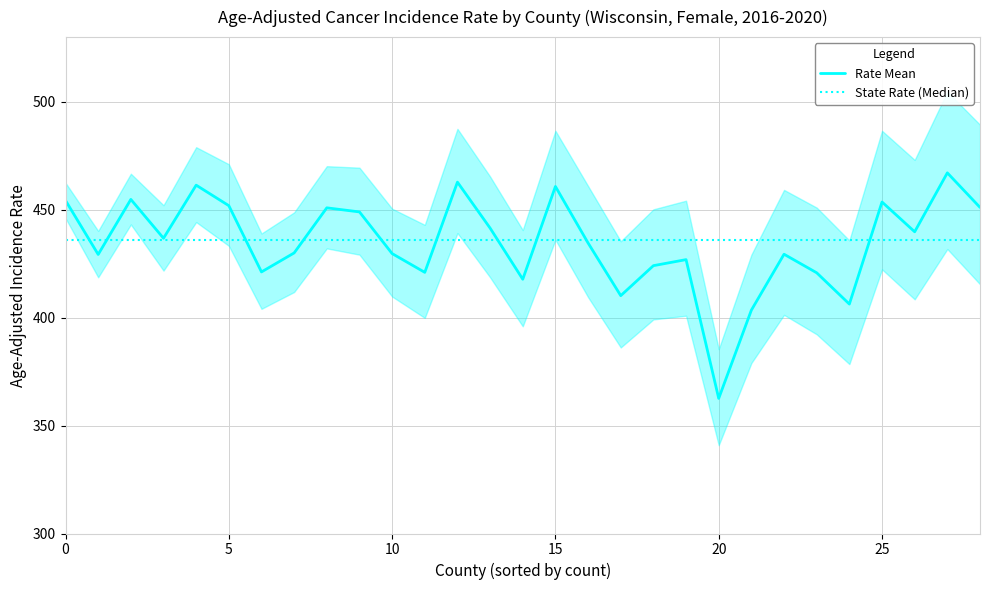

Which category has the lowest value in the Rate Mean series?

20